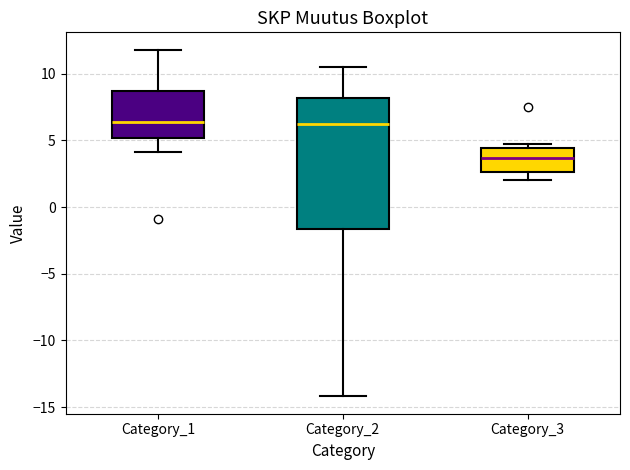

Reading left to right, transcribe this box plot: for each box, give where its median line is, the range the box spans, and where its two whiskers end, as read against the y-axis. The values are not printed on the chart, so give them approximately, as read against the axis.

Category_1: median 6.5, box 5.0 to 8.5, whiskers 4.0 to 12.0
Category_2: median 6.0, box -1.5 to 8.0, whiskers -14.0 to 10.5
Category_3: median 3.5, box 2.5 to 4.5, whiskers 2.0 to 4.5 (just above the box's upper edge)